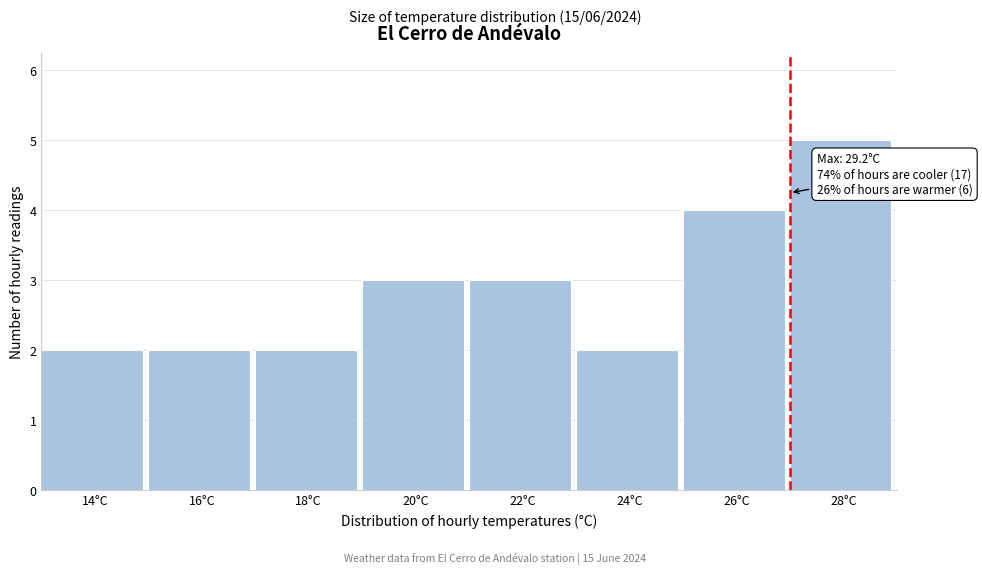

Reading left to right, list all the values displayed in this chart.

2	2	2	3	3	2	4	5